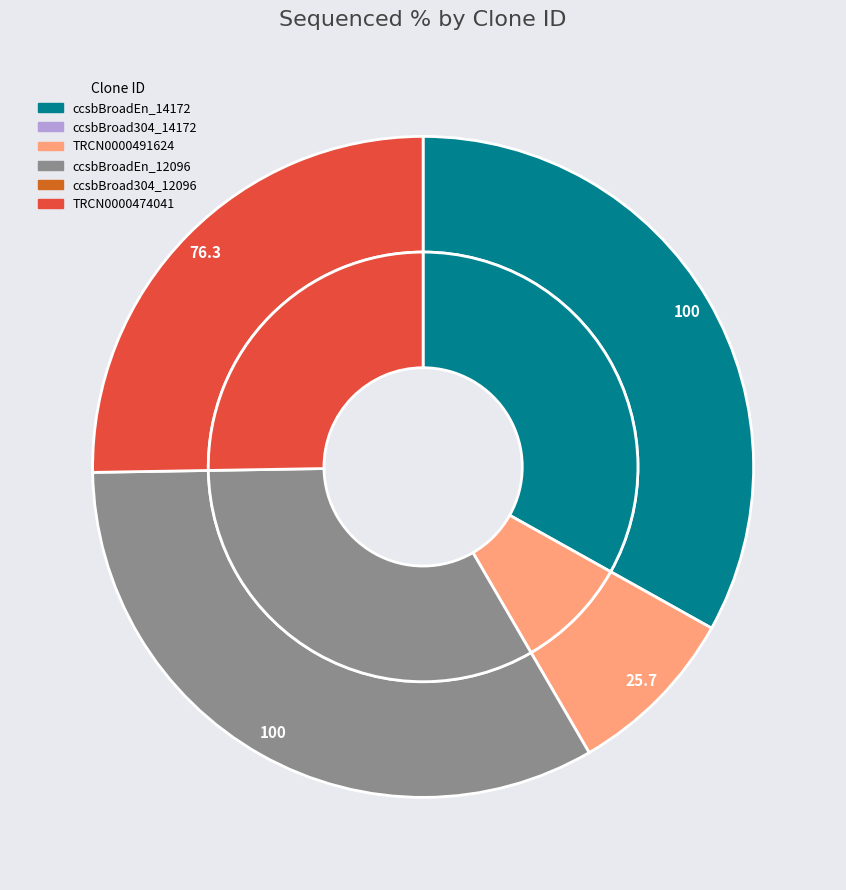

What is the total percentage of TRCN0000474041 and ccsbBroadEn_12096?

58.4%